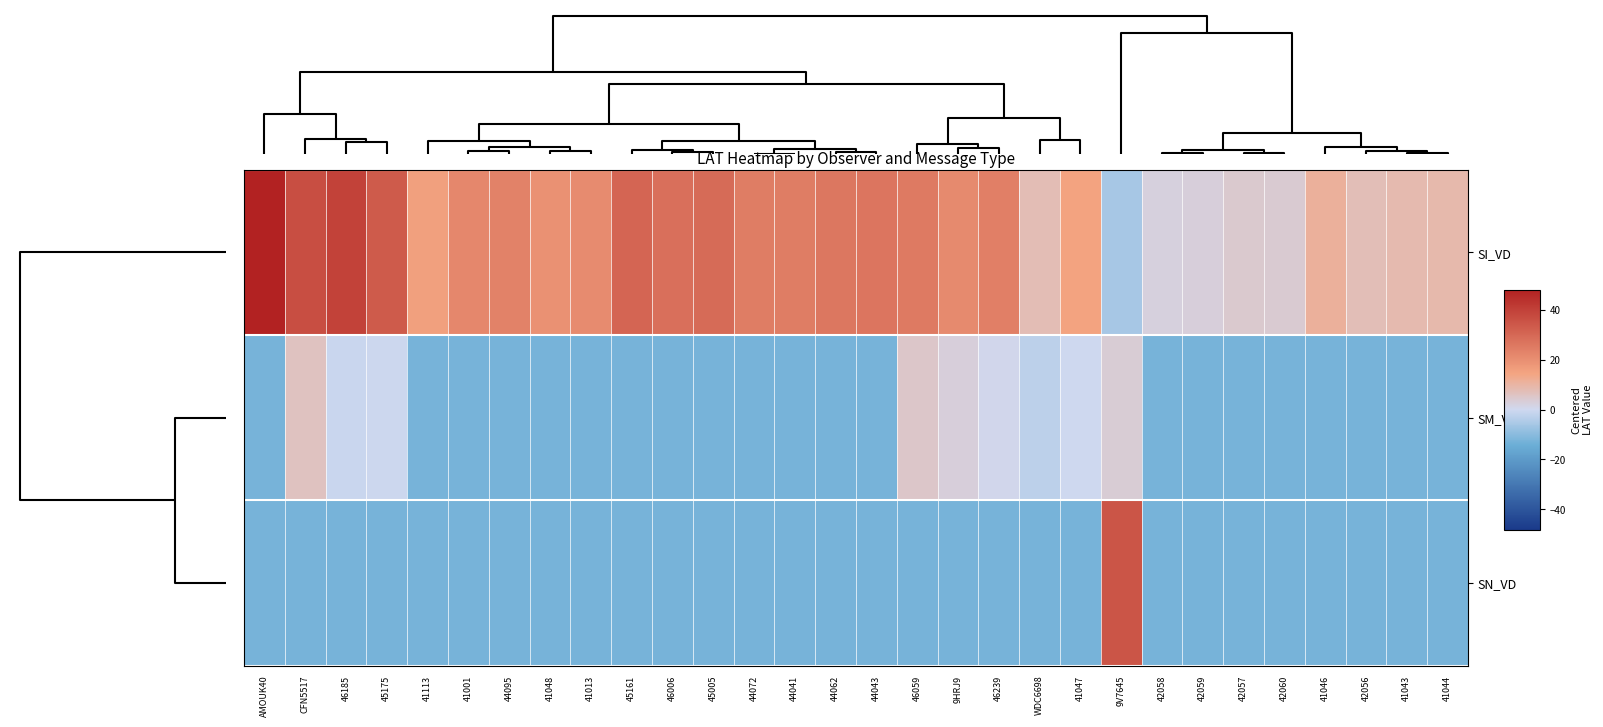

How many categories are shown in the chart?

30